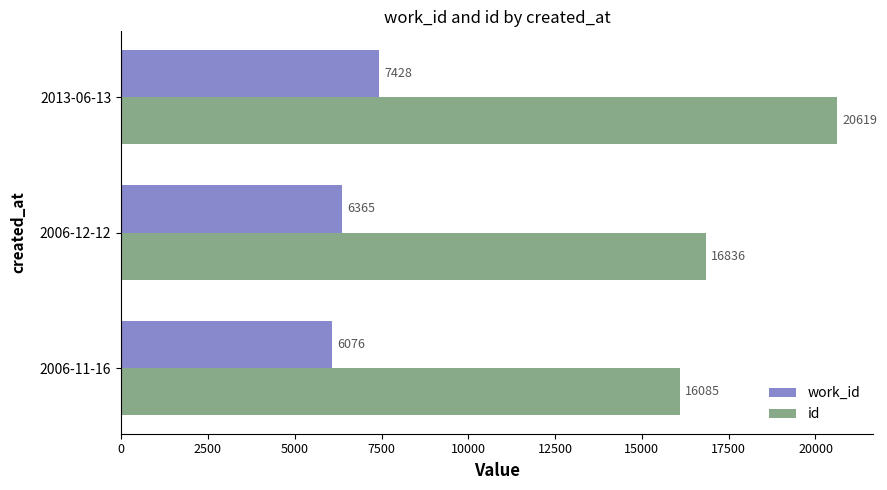

Which series has the widest spread of values?

id